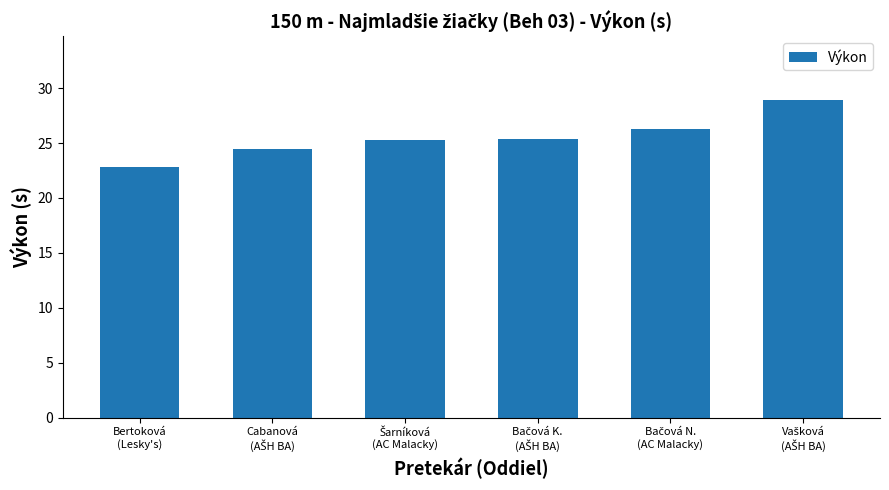

What is the difference between the maximum and minimum values?

6.1